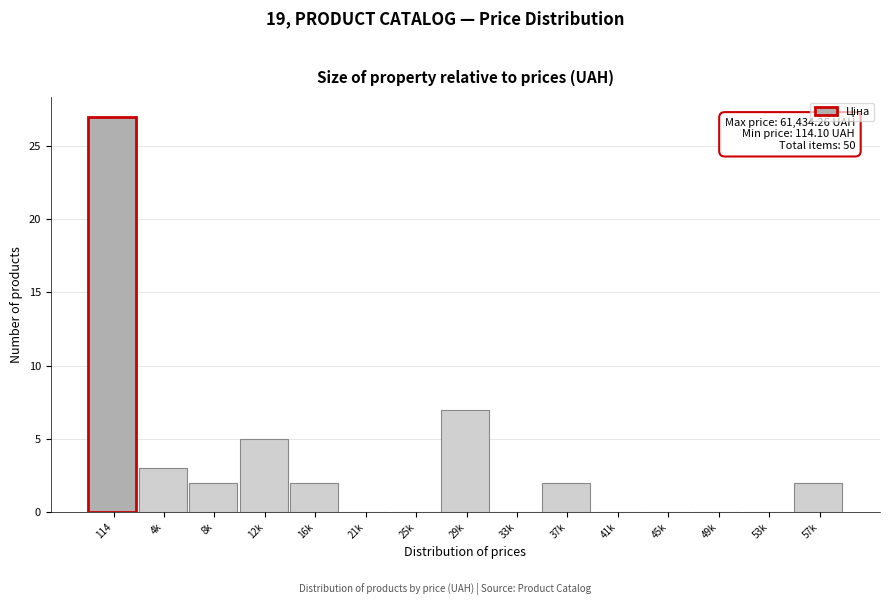

Reading right to left, list all the values displayed in this chart.

57k=2	53k=0	49k=0	45k=0	41k=0	37k=2	33k=0	29k=7	25k=0	21k=0	16k=2	12k=5	8k=2	4k=3	114=27